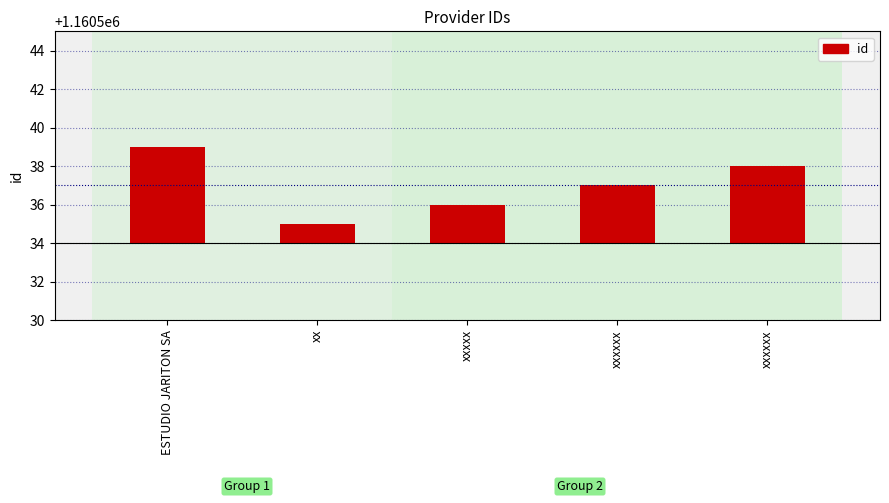

How many values are between 2 and 4?

3